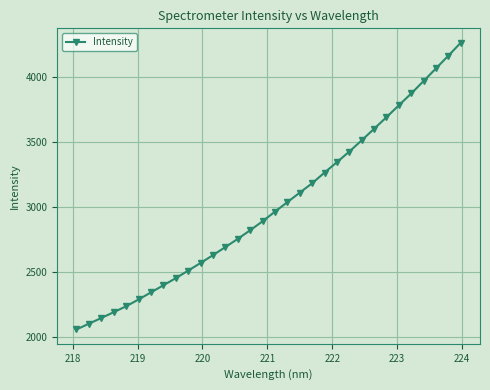

What is the value of the 6th point from the left?

2289.9